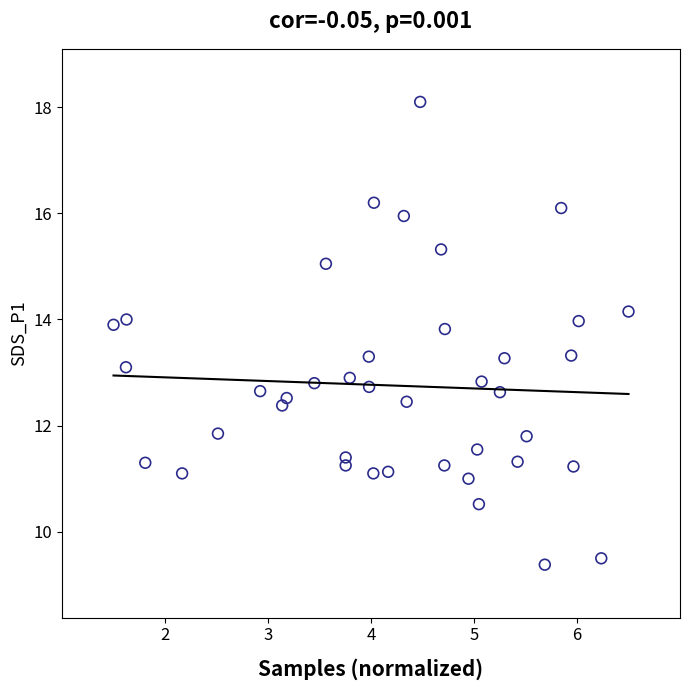

What is the range of X values (max minus min)?

5.0